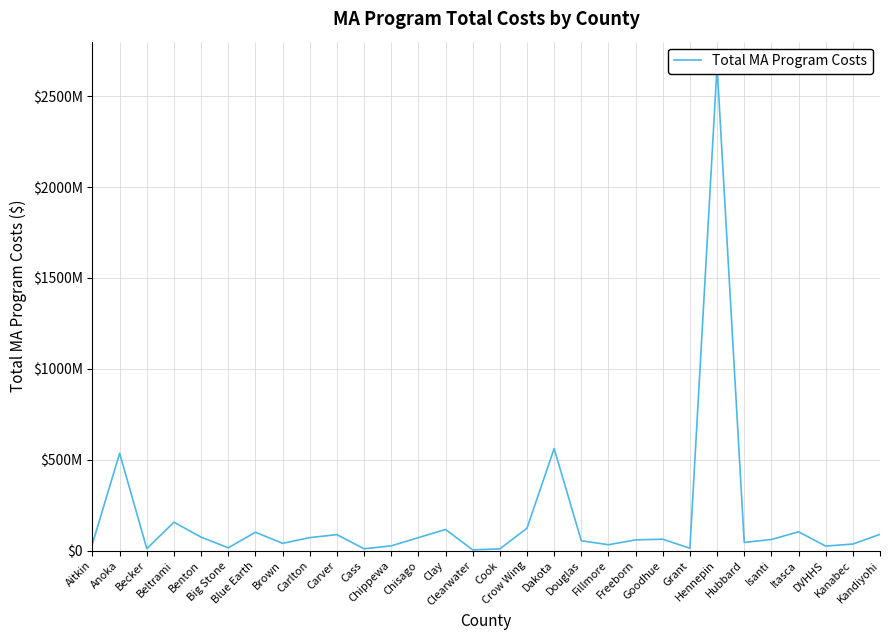

At which category does the chart reach its peak across all series?

Hennepin